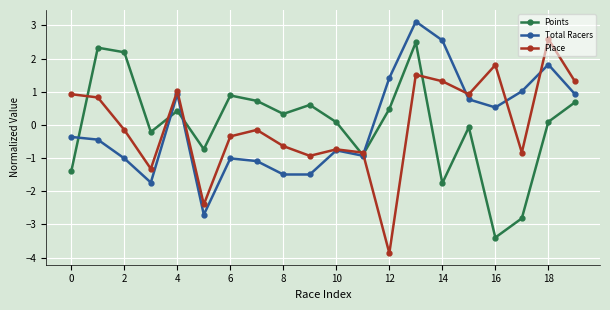

What is the smallest value displayed?

-3.9